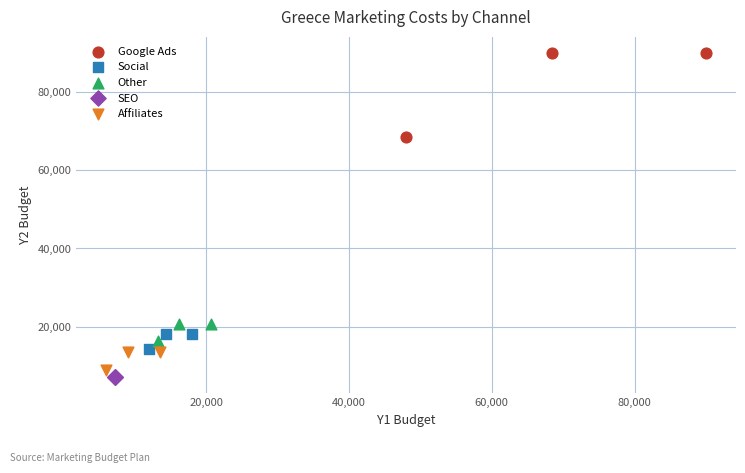

Which series reaches the maximum Y coordinate?

Google Ads